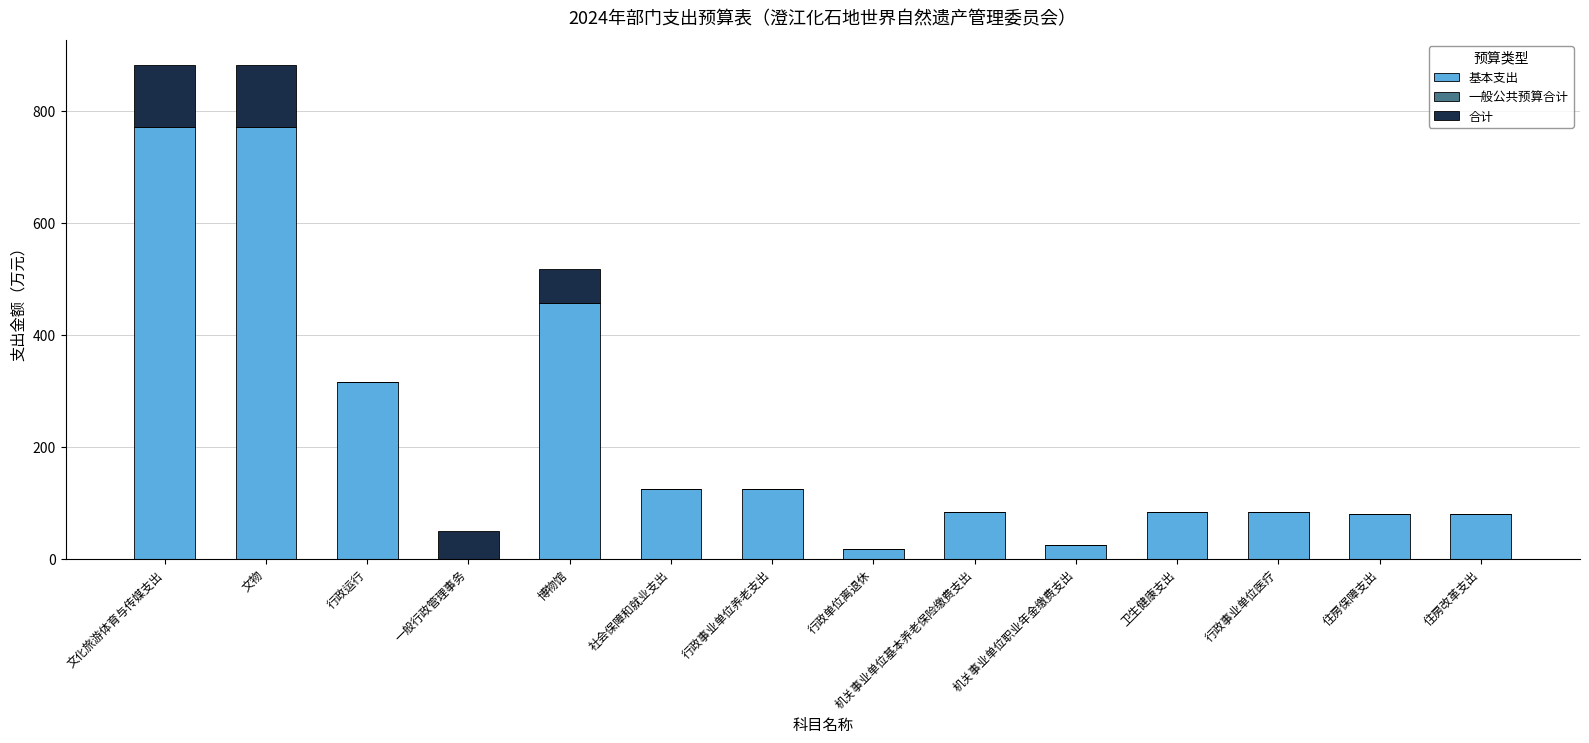

What is the highest value of the 基本支出 series?

771.8